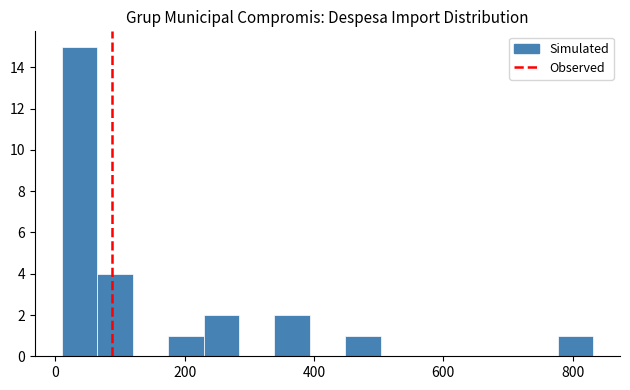

Read against the x-axis, roughly where is the centre of the tallest bar?

40